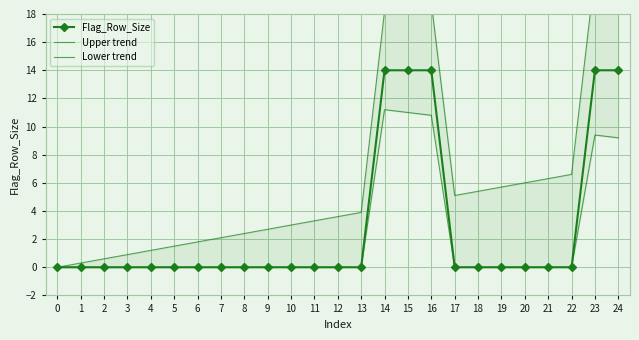

What value does the Upper trend series have at 1?

0.3